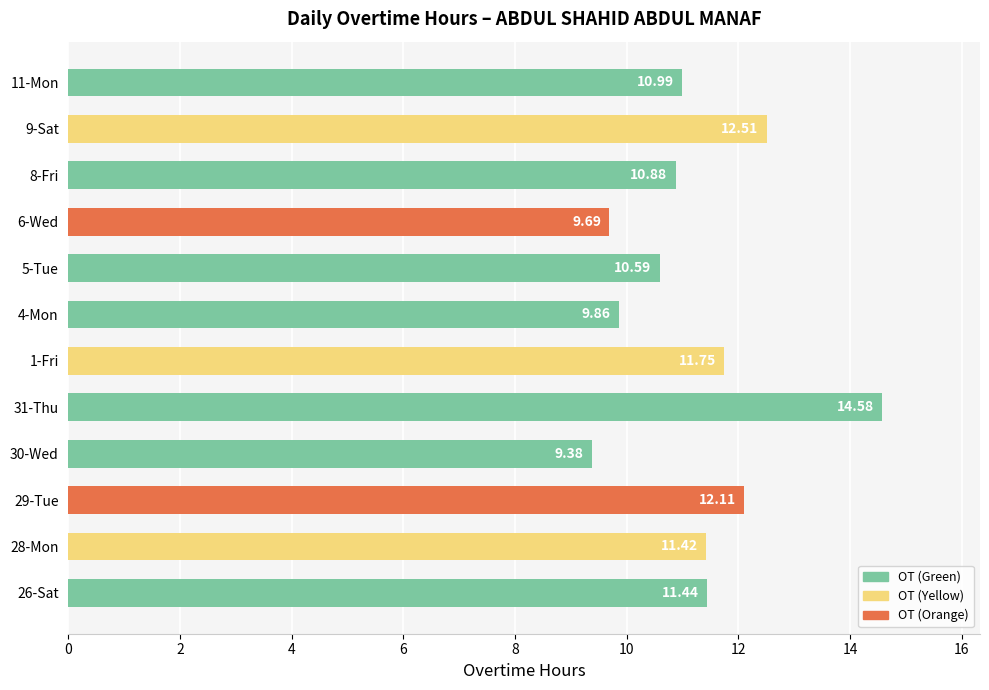

Rank the categories by value from lowest to highest.

30-Wed, 6-Wed, 4-Mon, 5-Tue, 8-Fri, 11-Mon, 28-Mon, 26-Sat, 1-Fri, 29-Tue, 9-Sat, 31-Thu